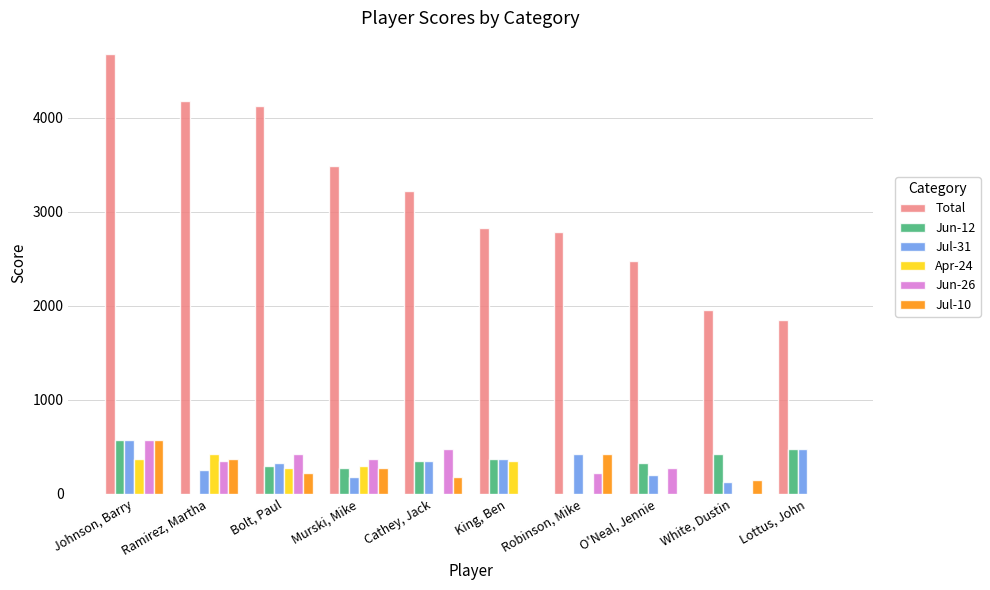

Between Cathey, Jack and White, Dustin, which series saw the biggest shift?

Total